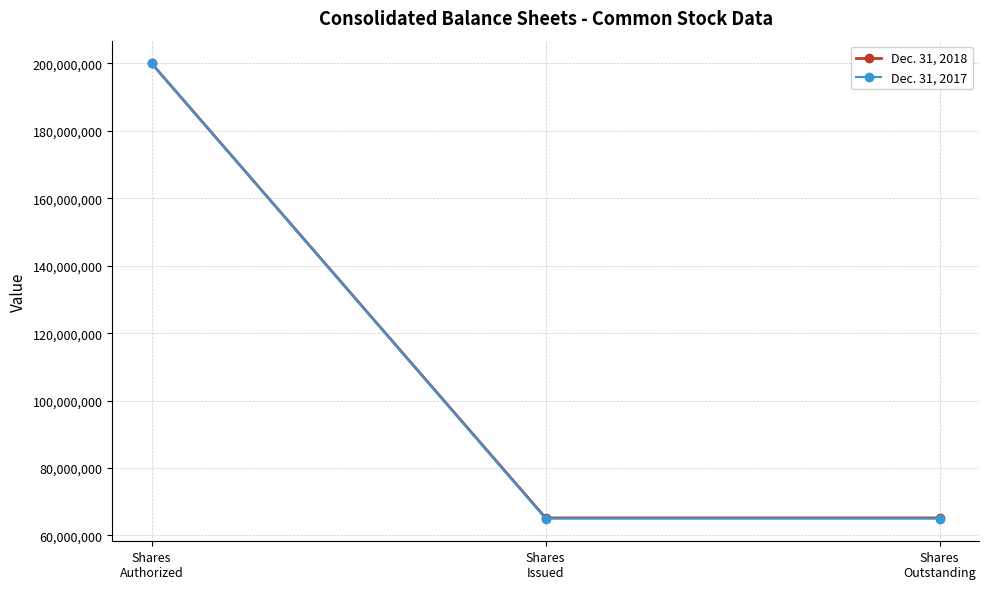

Which series has the widest spread of values?

Dec. 31, 2017